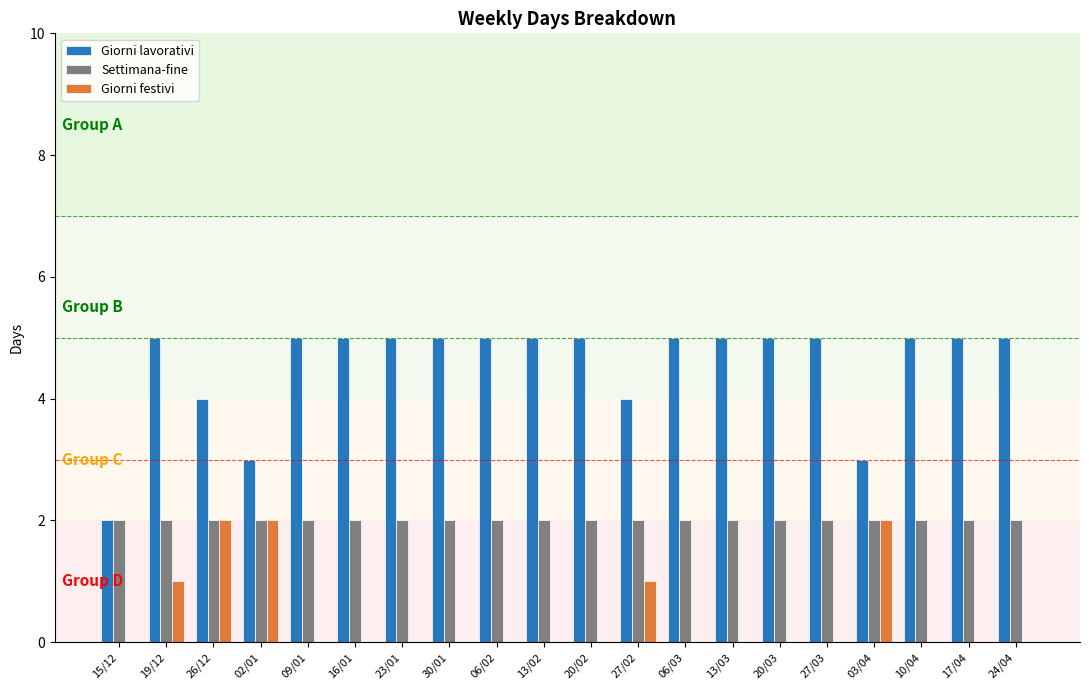

Reading left to right, list all the values displayed in this chart.

Giorni lavorativi: 2	5	4	3	5	5	5	5	5	5	5	4	5	5	5	5	3	5	5	5
Settimana-fine: 2	2	2	2	2	2	2	2	2	2	2	2	2	2	2	2	2	2	2	2
Giorni festivi: 0	1	2	2	0	0	0	0	0	0	0	1	0	0	0	0	2	0	0	0